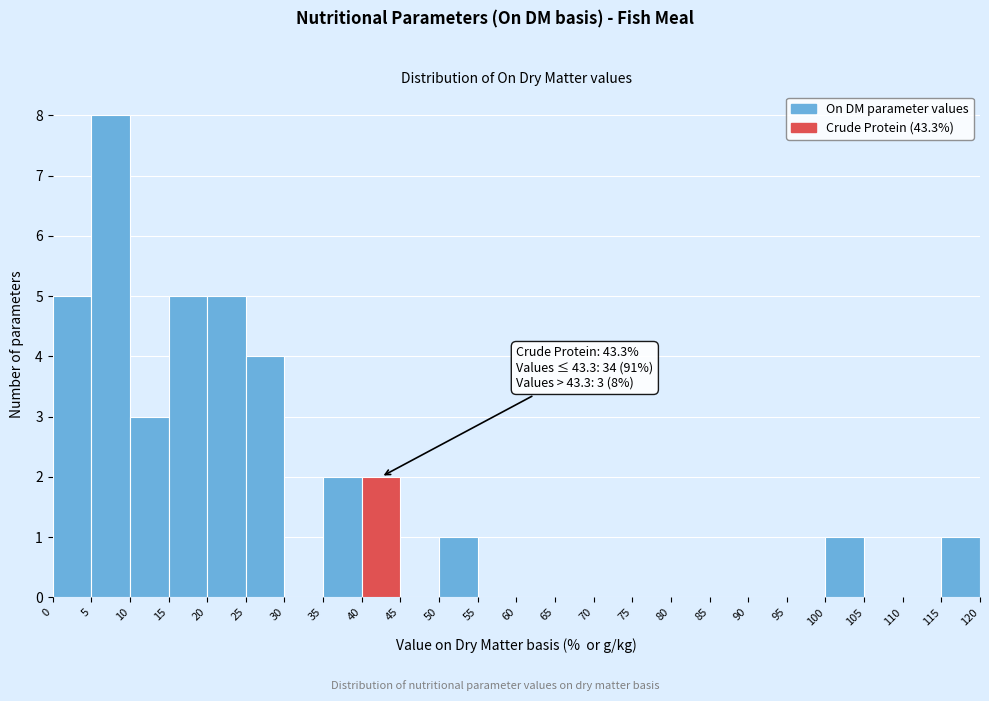

Which range on the x-axis has the tallest bar?

5 to 10